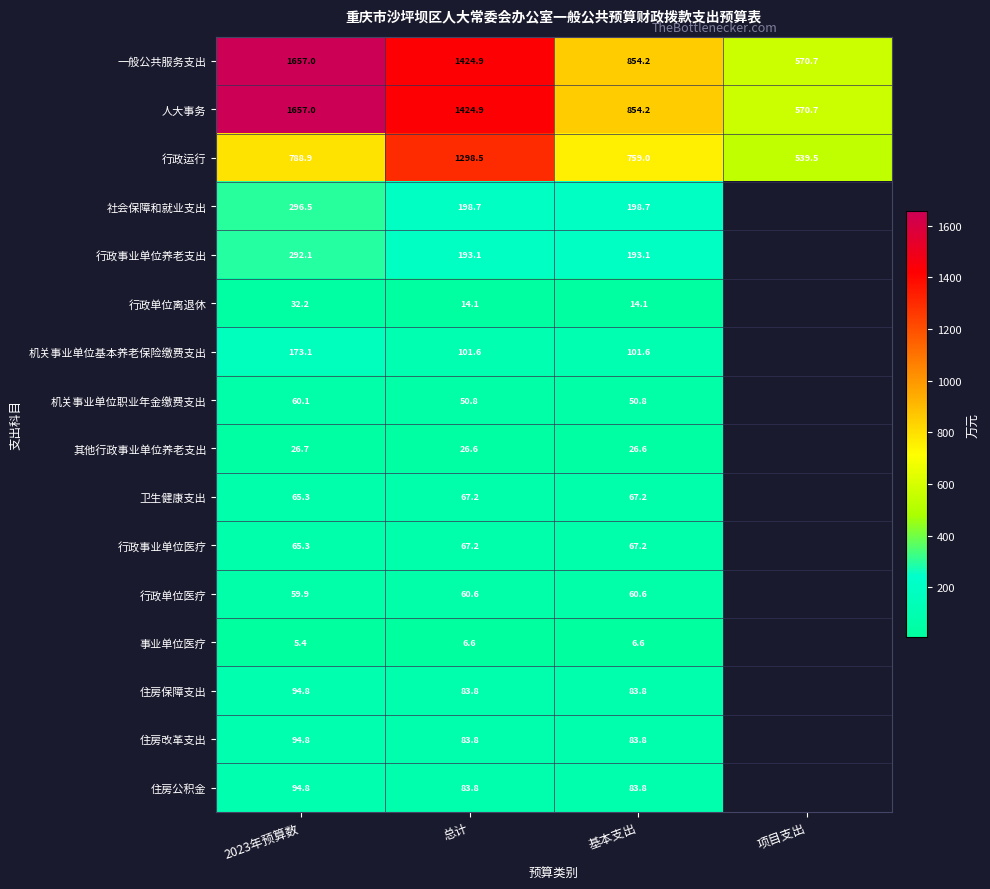

How many distinct data groups are displayed?

16